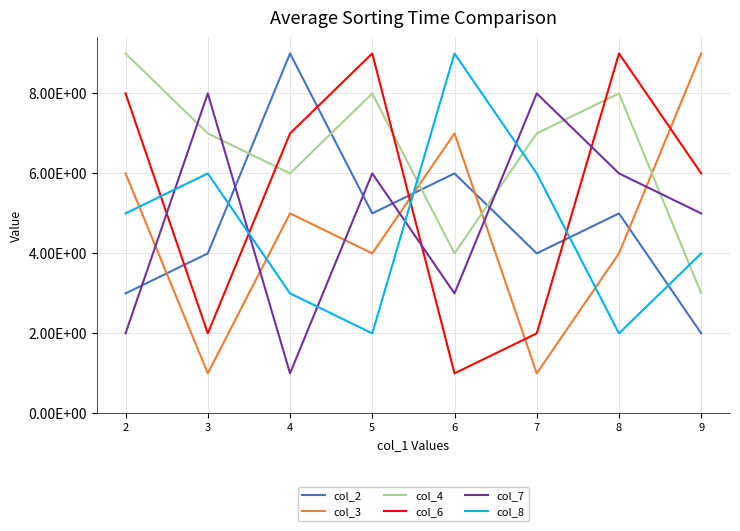

True or false: col_7 has a value of 5 at 9.

True